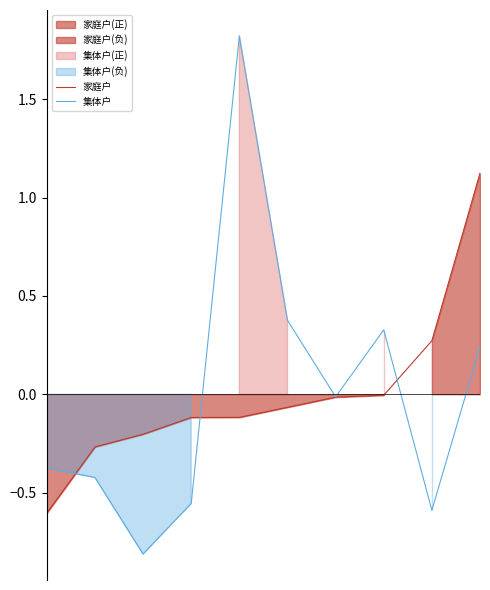

What is the difference between the highest and lowest values at 9?

0.9